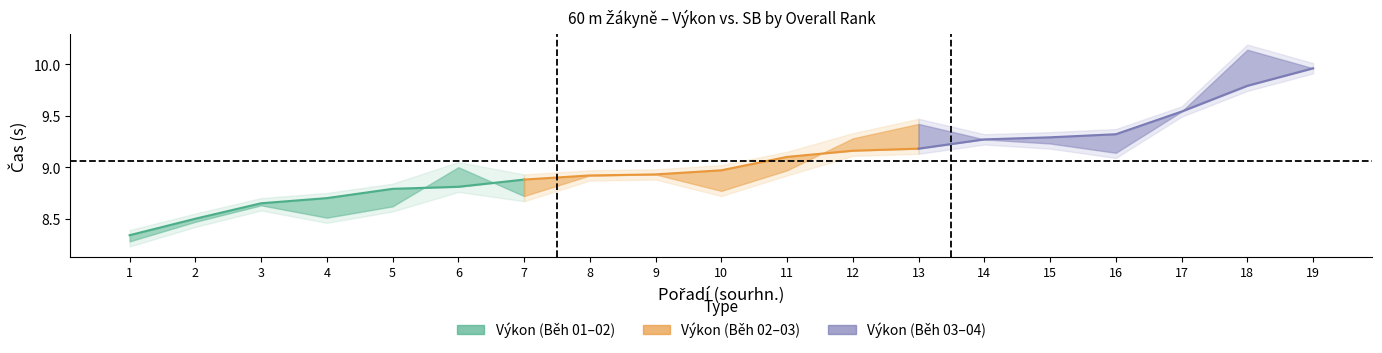

What is the difference between the maximum and minimum values in the Výkon series?

1.6